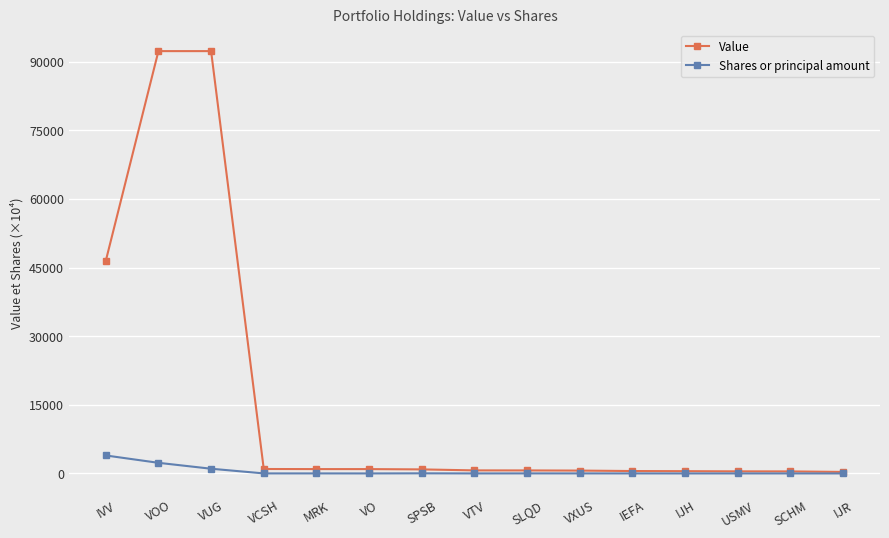

How many values in the Shares or principal amount series are below 10?

7